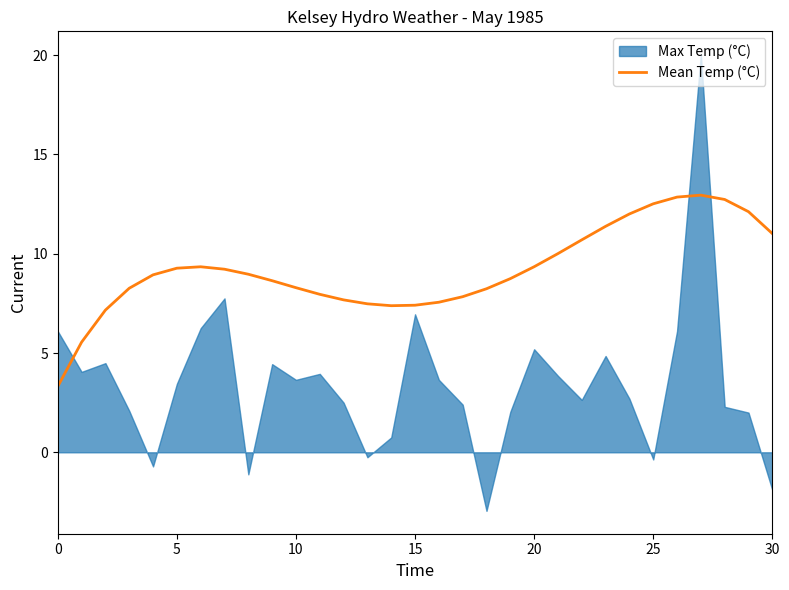

The value of Mean Temp (°C) at 5 is 9.3. True or false?

True